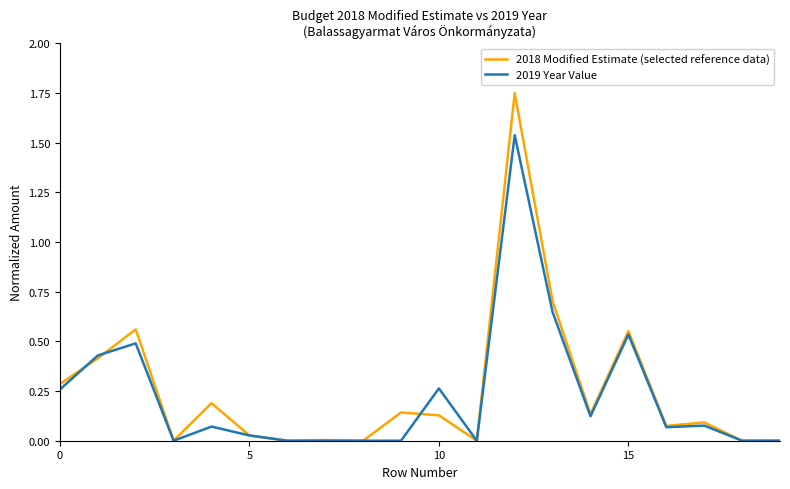

Does the chart display data point markers on the line(s)?

No